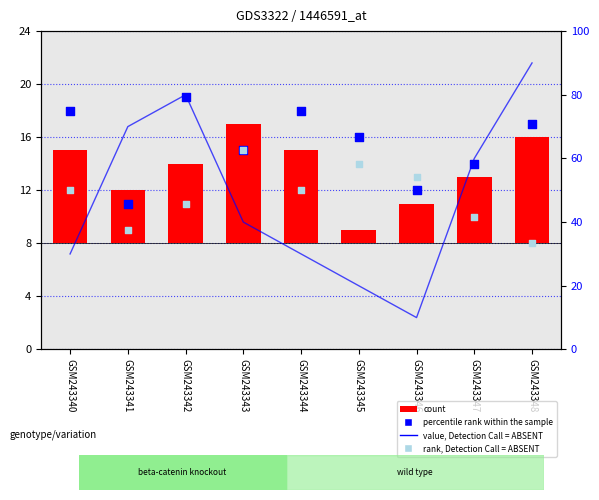

What is the total value across all series at GSM243346?

38